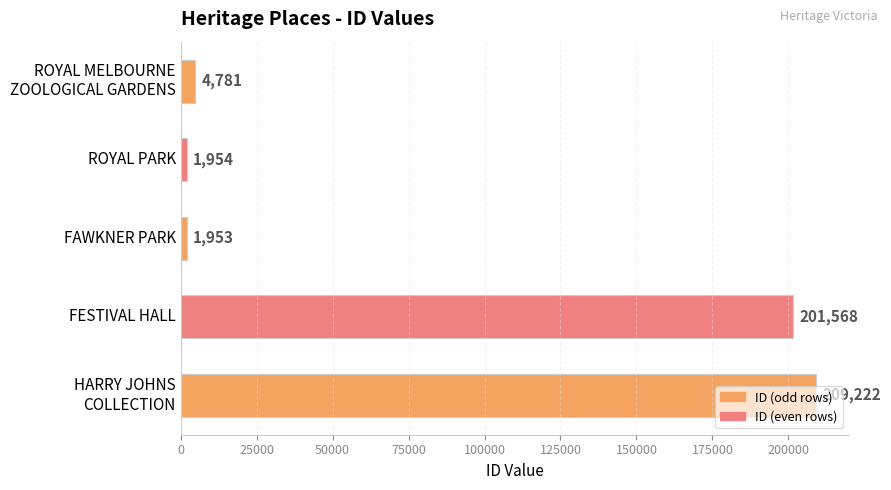

Which label corresponds to the smallest value in the chart?

FAWKNER PARK